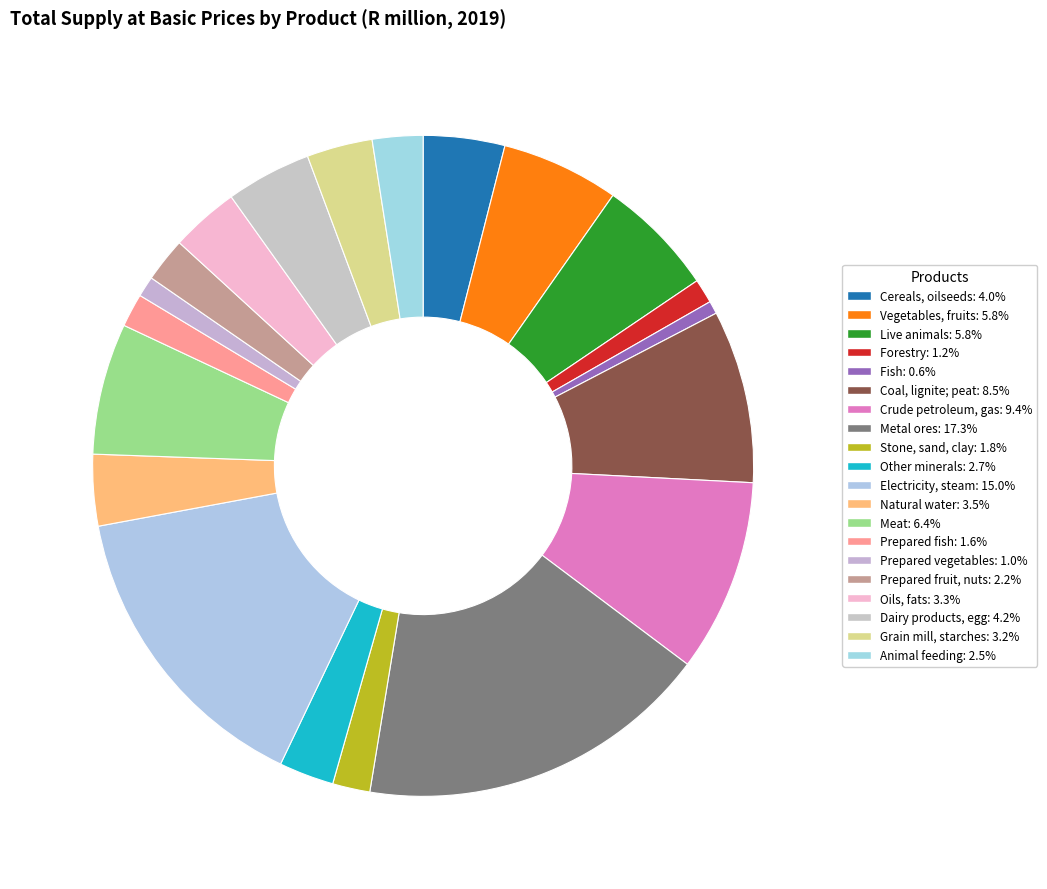

Count the number of slices in the pie.

20